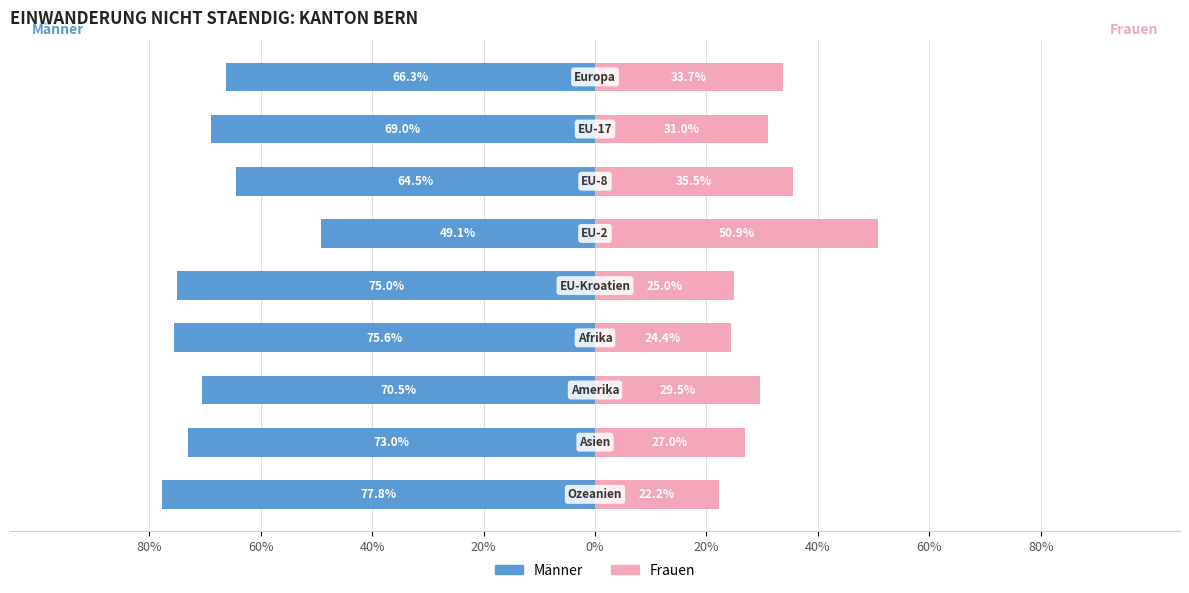

The value of Männer at 60% is -128.2. True or false?

False